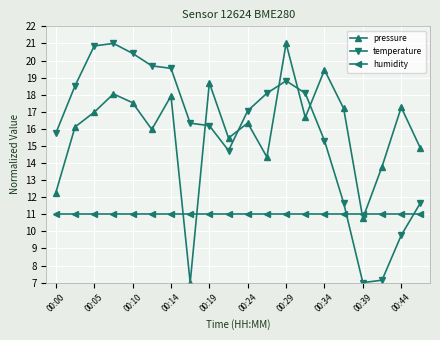

How many series are shown in this chart?

3